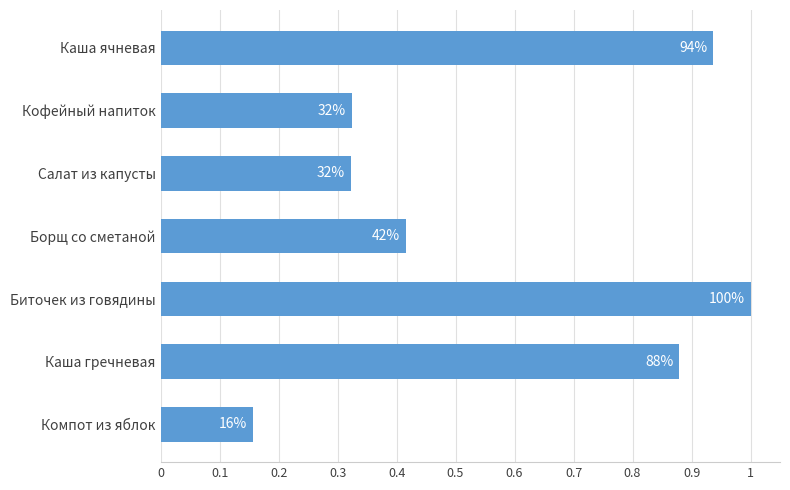

What is the average value?

0.6